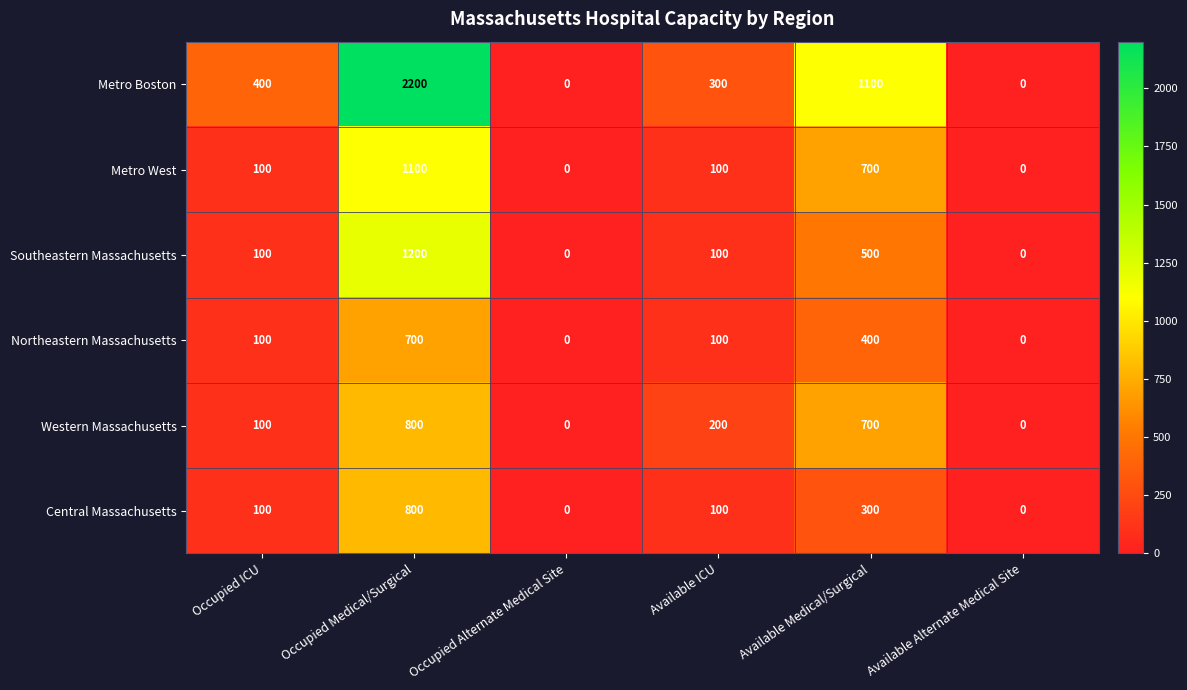

Is it true that Central Massachusetts equals 0 at Occupied Alternate Medical Site?

True